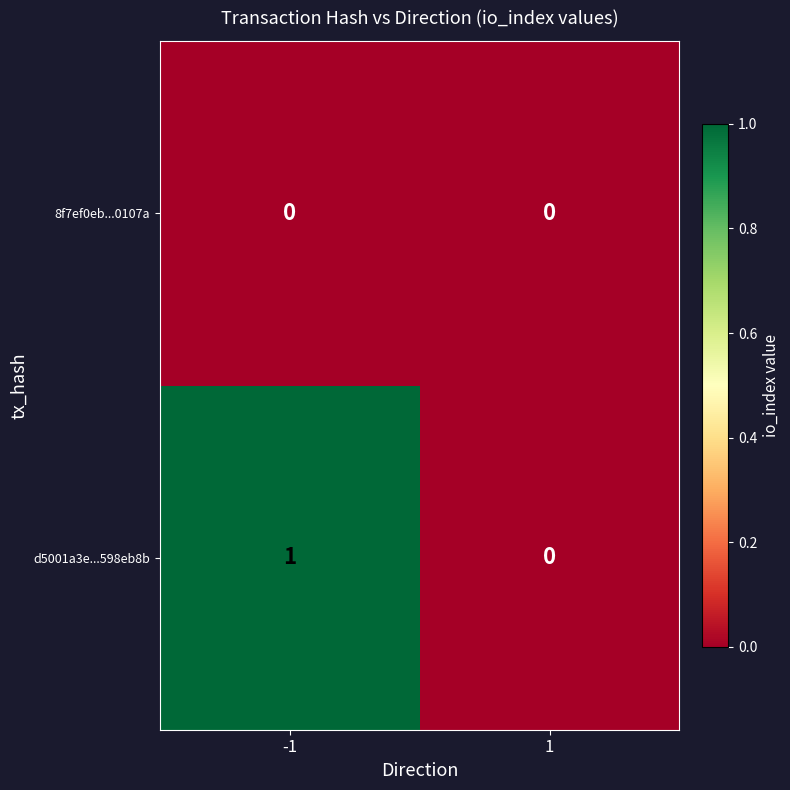

At which category is the sum across all series the highest?

-1